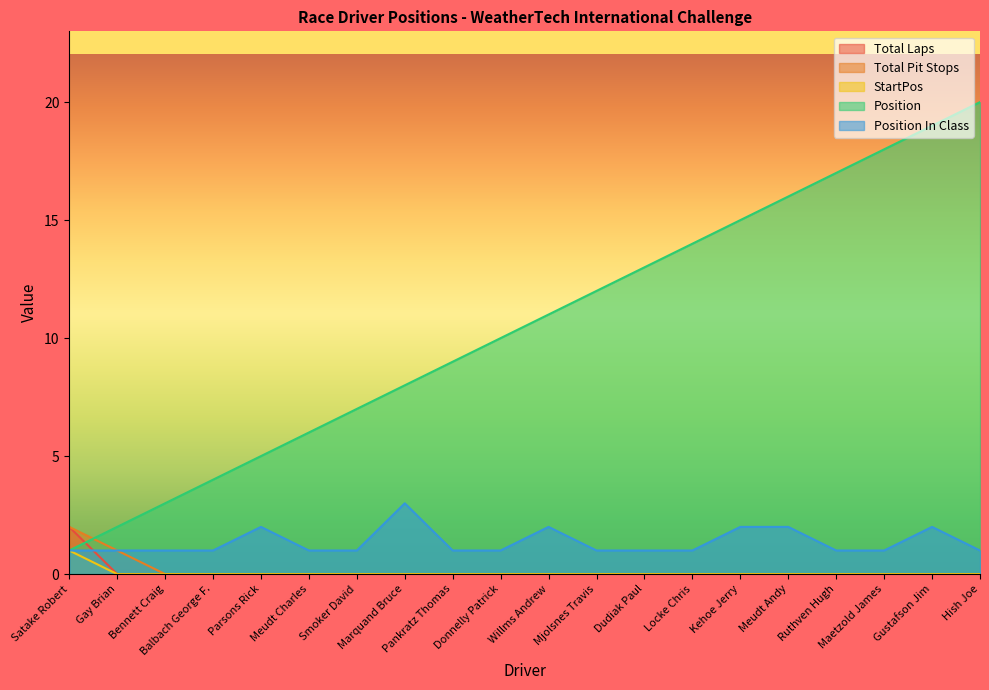

What is the lowest value of the Position series?

1